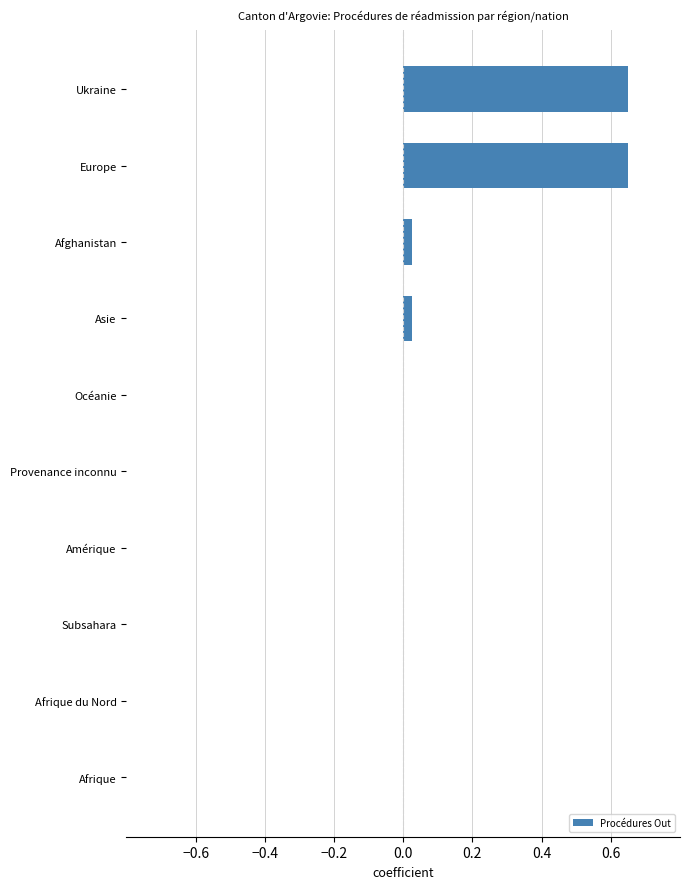

Between Océanie and Europe, which is larger?

Europe